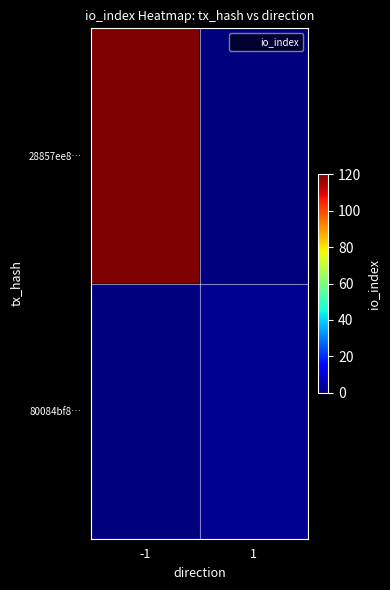

Which series has the largest total across all categories?

28857ee8…